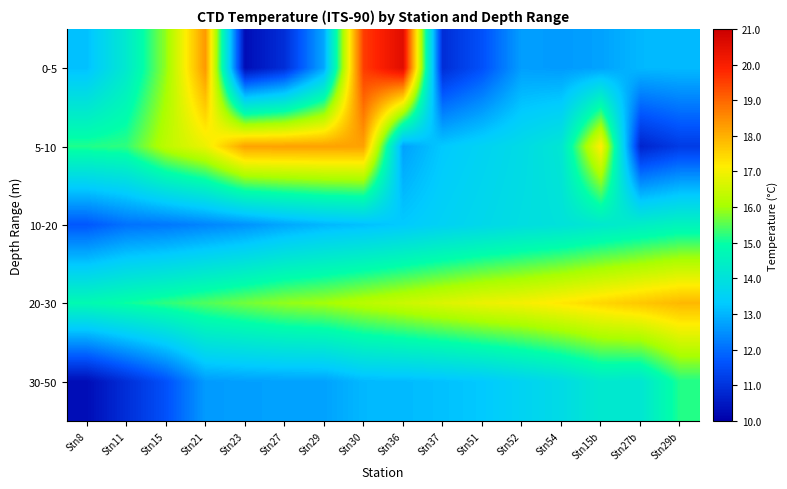

Which series has the largest total across all categories?

20-30